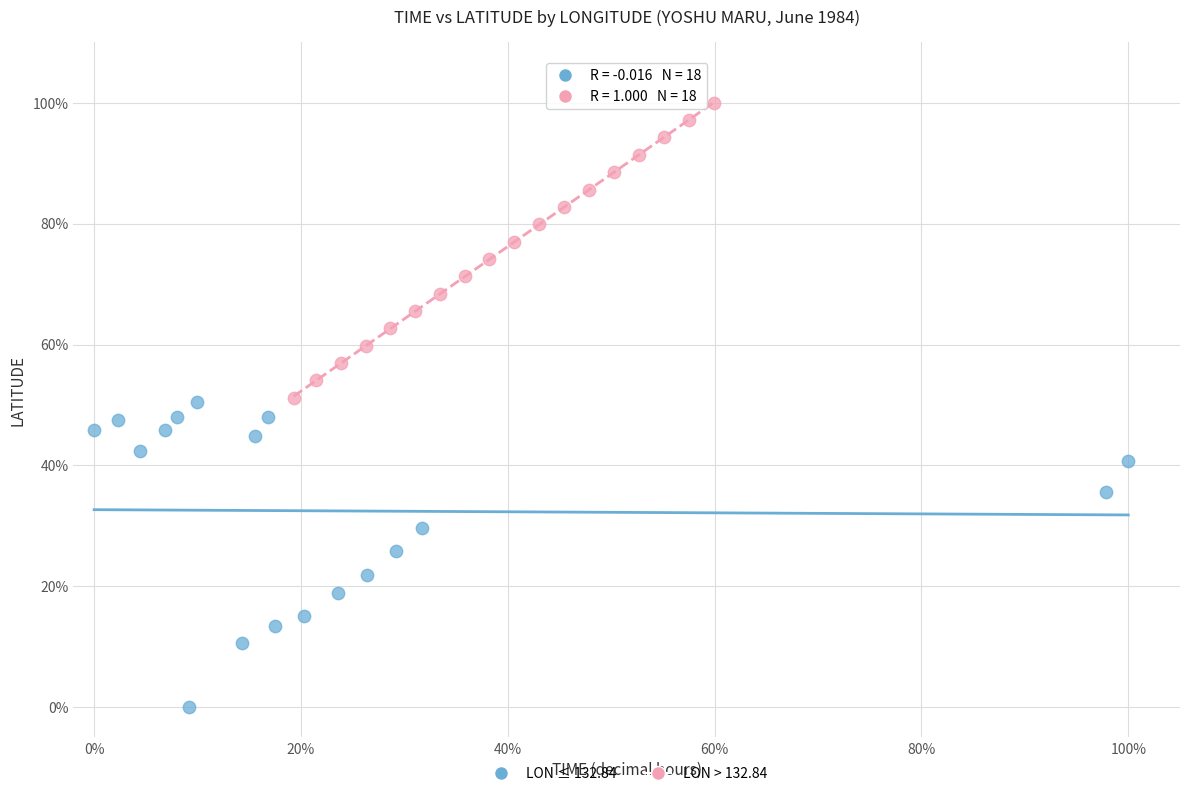

Which series has the widest spread of Y values?

LON ≤ 132.84